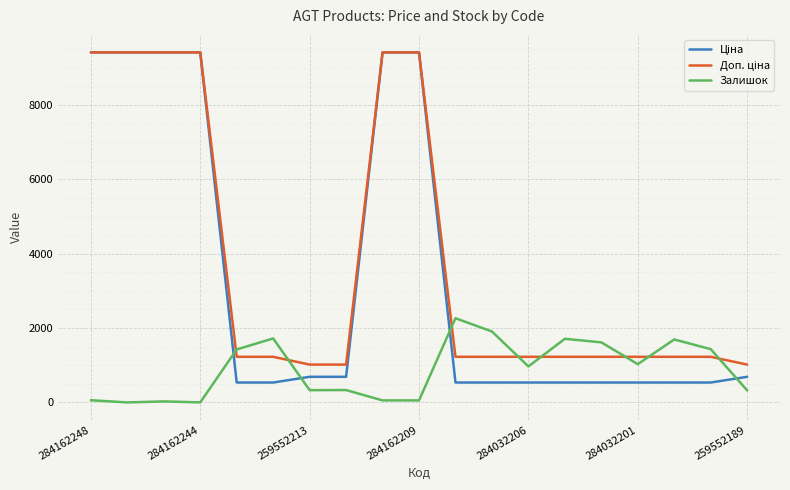

Does the chart have visible grid lines?

Yes